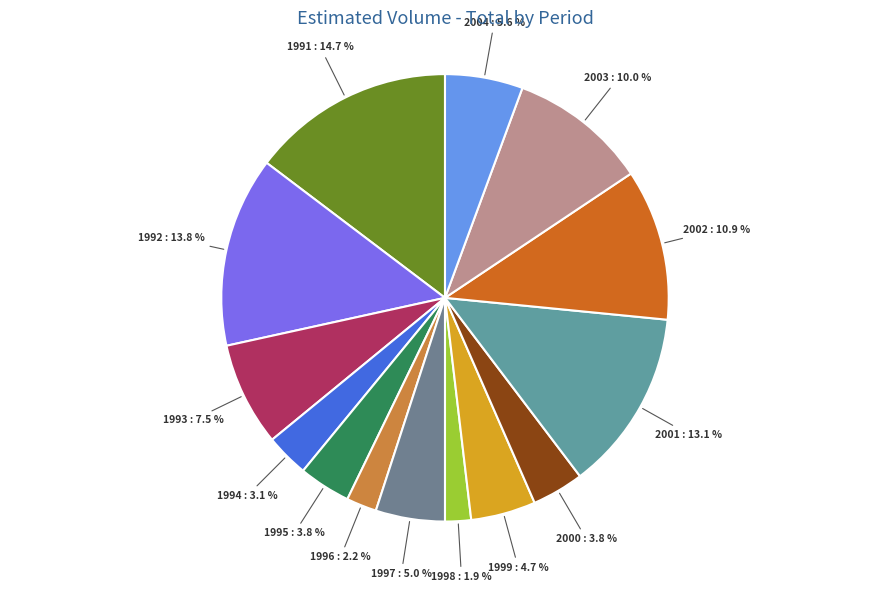

Count the number of slices in the pie.

14